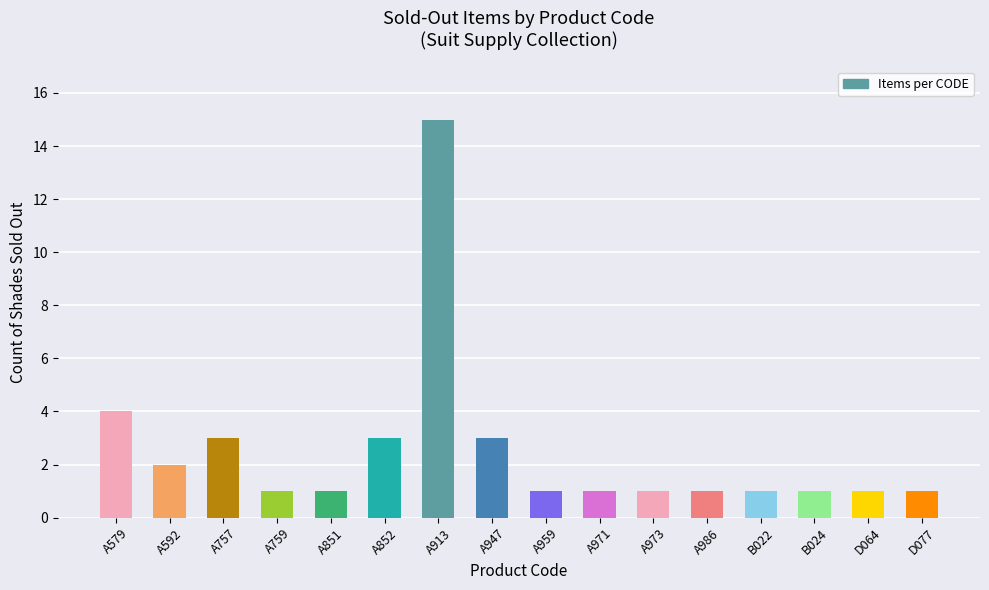

What position from the right is A851?

12